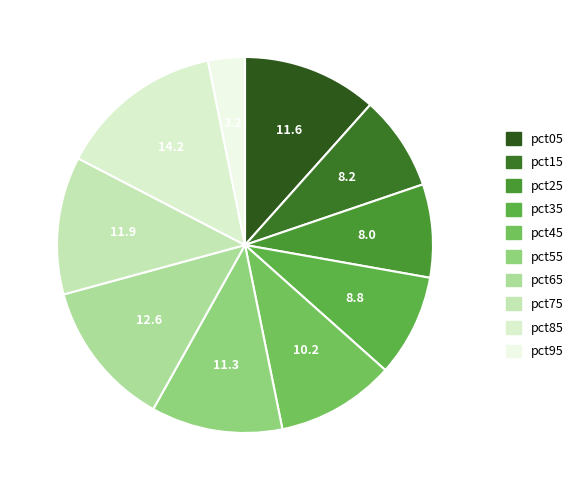

How many segments does this pie chart have?

10